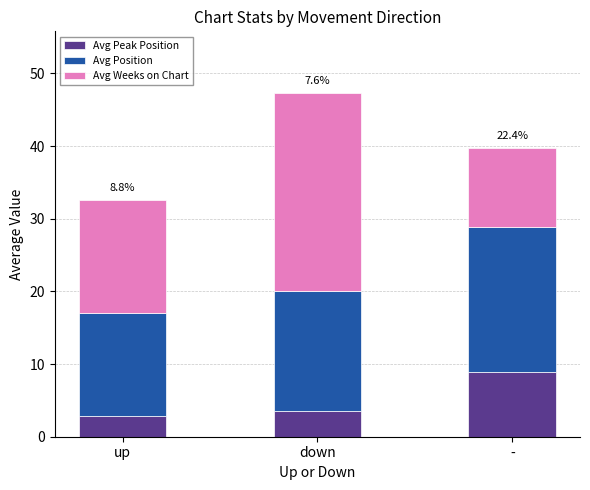

The value of Avg Peak Position at down is 5.4. True or false?

False